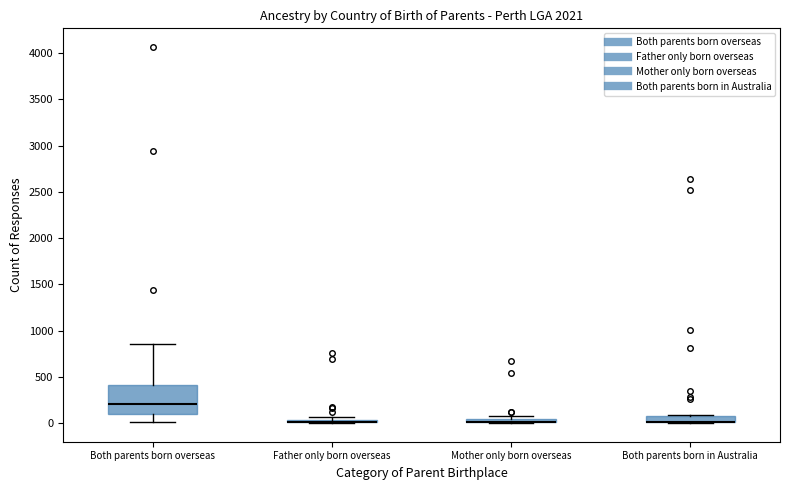

Comparing the boxes themselves (not the whiskers), which one is the tallest?

Both parents born overseas